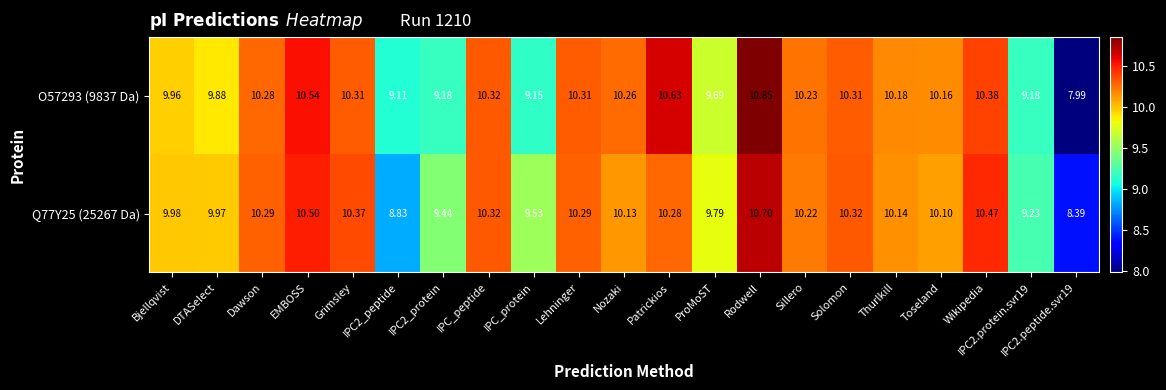

Which label corresponds to the largest value in the chart?

Rodwell